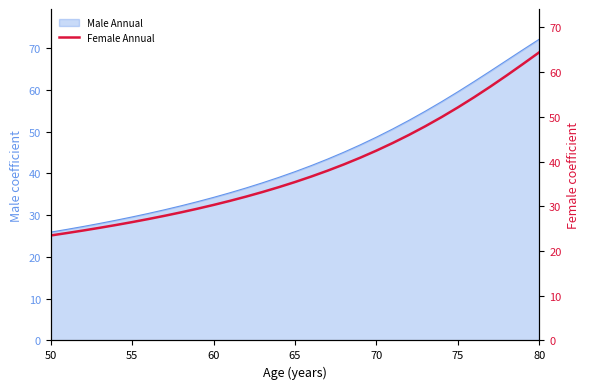

True or false: Male Annual has a value of 20.6 at 80.

False